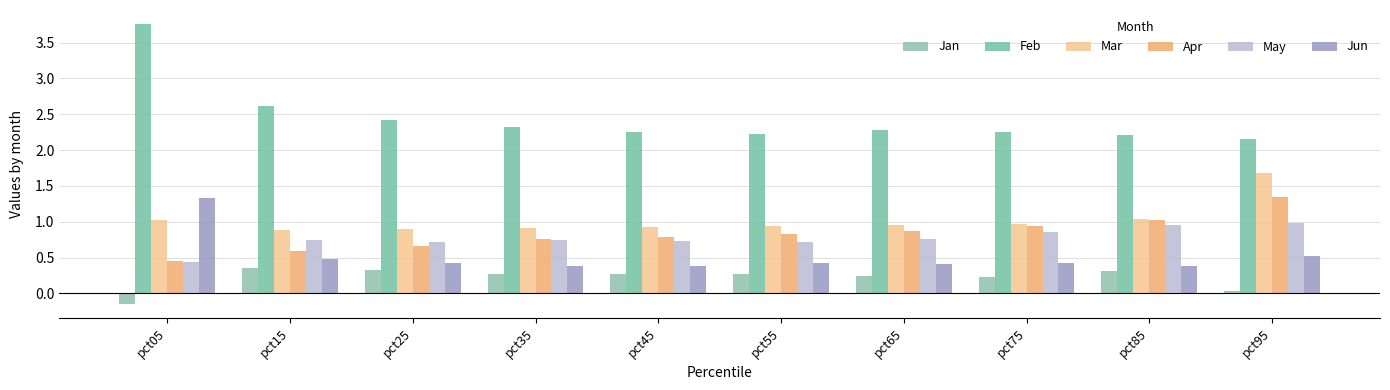

Reading left to right, extract all data points from this chart.

Jan: pct05=-0.2	pct15=0.4	pct25=0.3	pct35=0.3	pct45=0.3	pct55=0.3	pct65=0.2	pct75=0.2	pct85=0.3	pct95=0.0
Feb: pct05=3.8	pct15=2.6	pct25=2.4	pct35=2.3	pct45=2.3	pct55=2.2	pct65=2.3	pct75=2.3	pct85=2.2	pct95=2.2
Mar: pct05=1.0	pct15=0.9	pct25=0.9	pct35=0.9	pct45=0.9	pct55=0.9	pct65=0.9	pct75=1.0	pct85=1.0	pct95=1.7
Apr: pct05=0.5	pct15=0.6	pct25=0.7	pct35=0.8	pct45=0.8	pct55=0.8	pct65=0.9	pct75=0.9	pct85=1.0	pct95=1.3
May: pct05=0.4	pct15=0.8	pct25=0.7	pct35=0.7	pct45=0.7	pct55=0.7	pct65=0.8	pct75=0.9	pct85=1.0	pct95=1.0
Jun: pct05=1.3	pct15=0.5	pct25=0.4	pct35=0.4	pct45=0.4	pct55=0.4	pct65=0.4	pct75=0.4	pct85=0.4	pct95=0.5